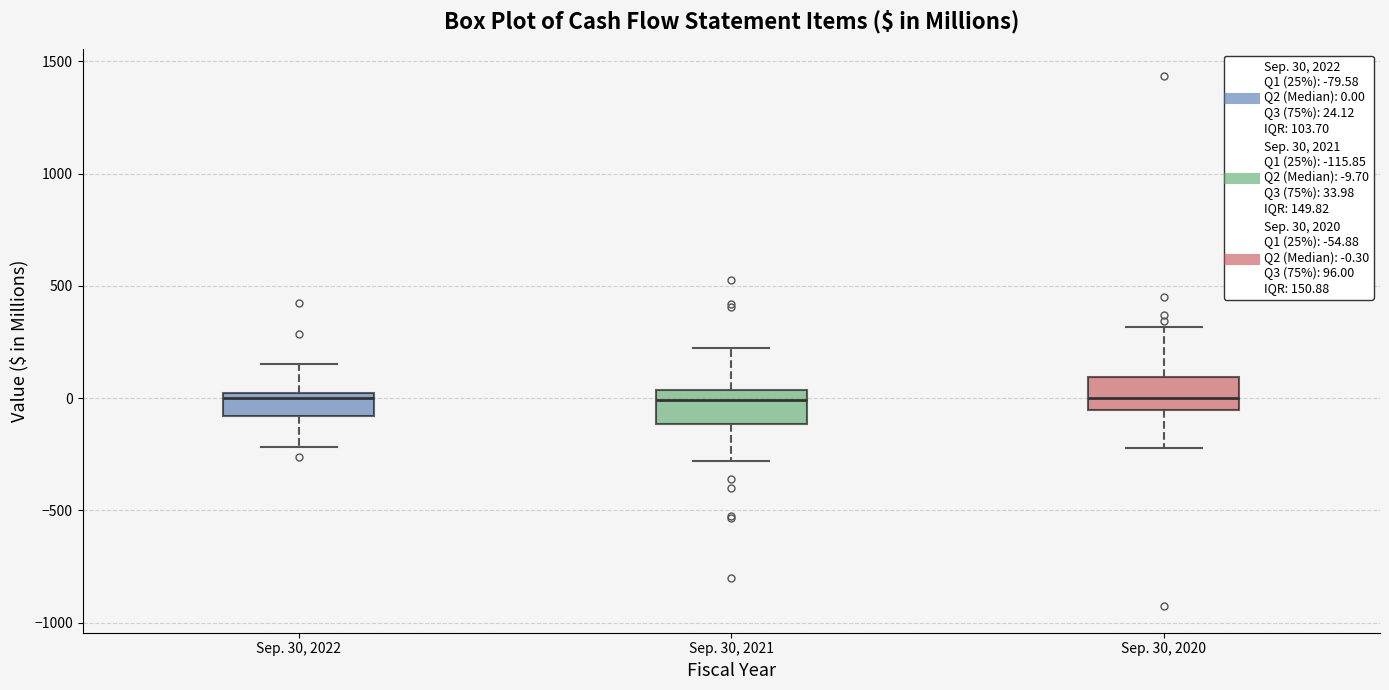

Where is the upper edge of the box for Sep. 30, 2022 on the y-axis? The values are not printed on the chart, so give them approximately, as read against the axis.

0